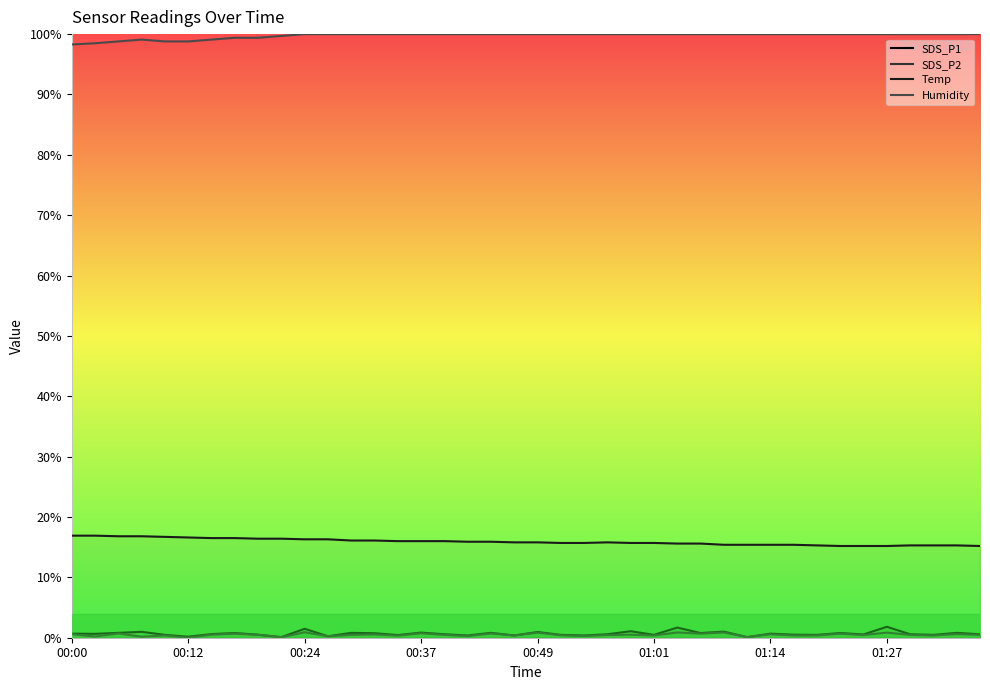

The value of Humidity at 38 is 100.0. True or false?

True